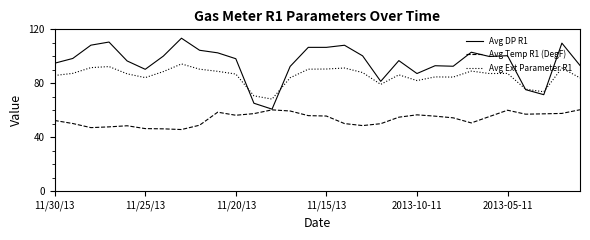

True or false: Avg Ext Parameter R1 and Avg Temp R1 (DegF) intersect in this chart.

False